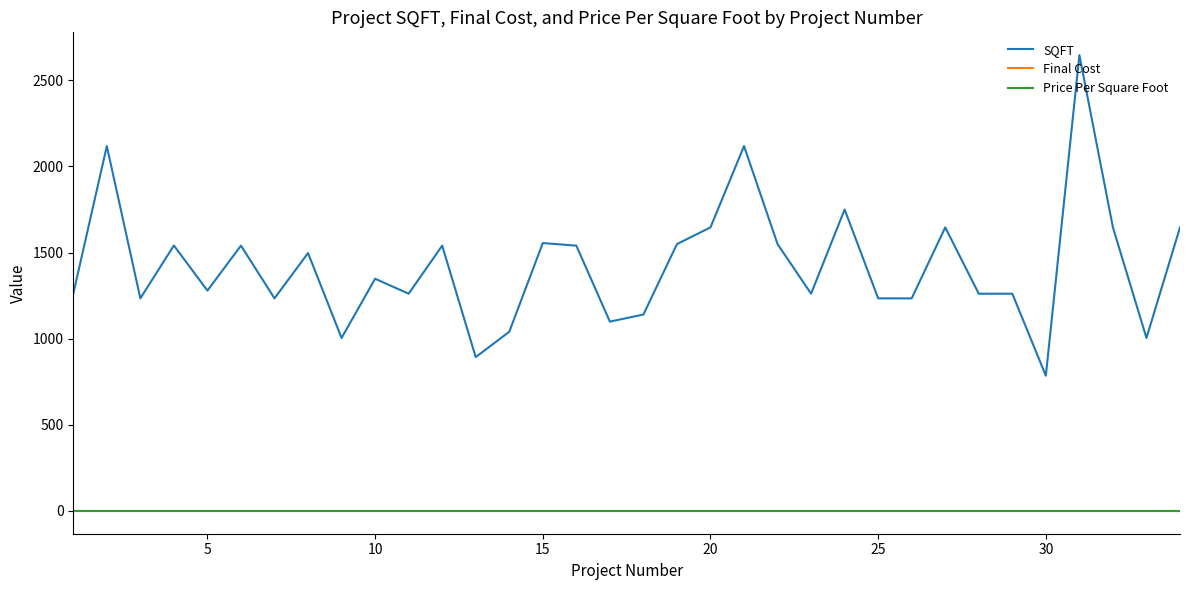

Does the chart have visible grid lines?

No